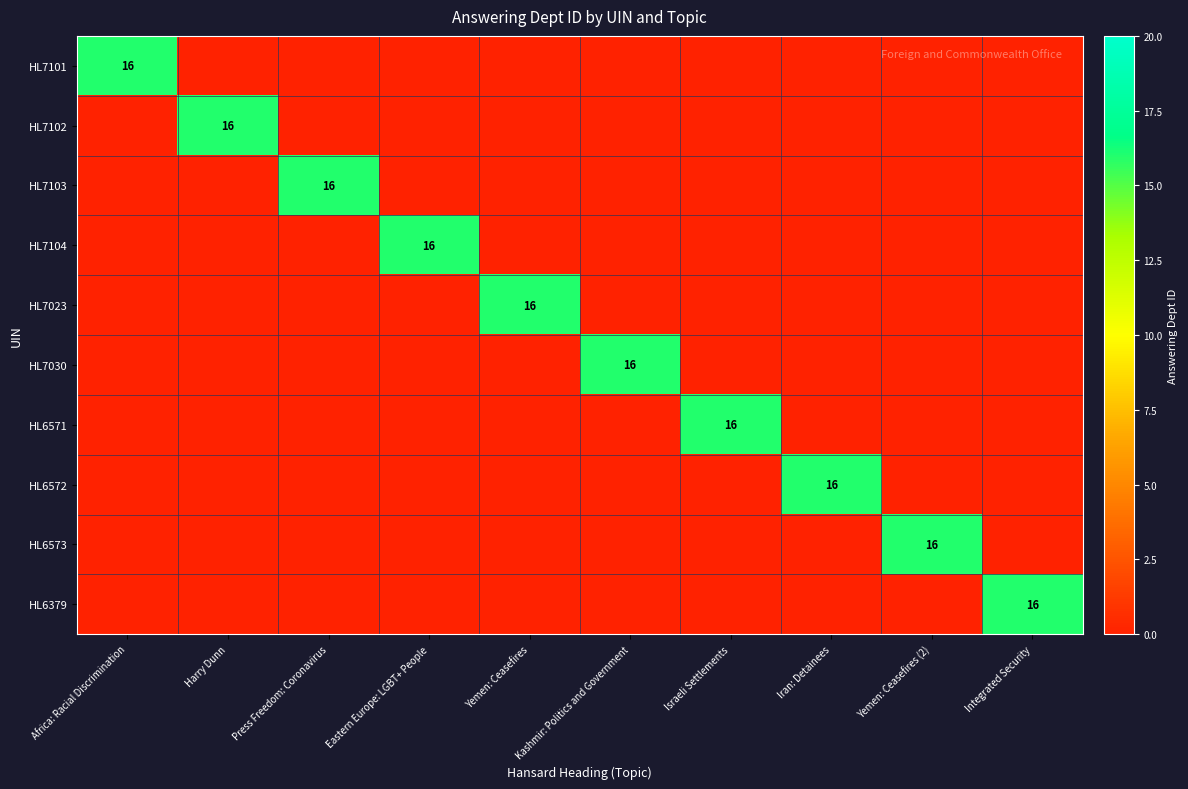

How many series are shown in this chart?

10